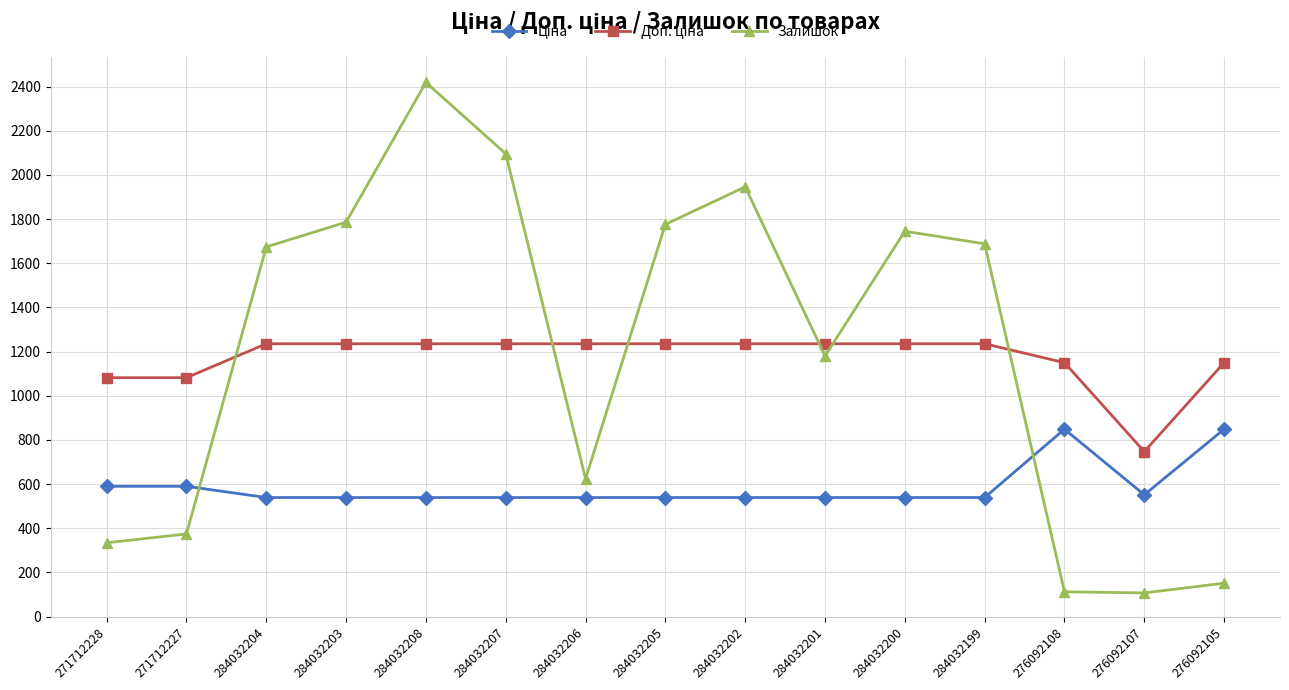

How many distinct data groups are displayed?

3